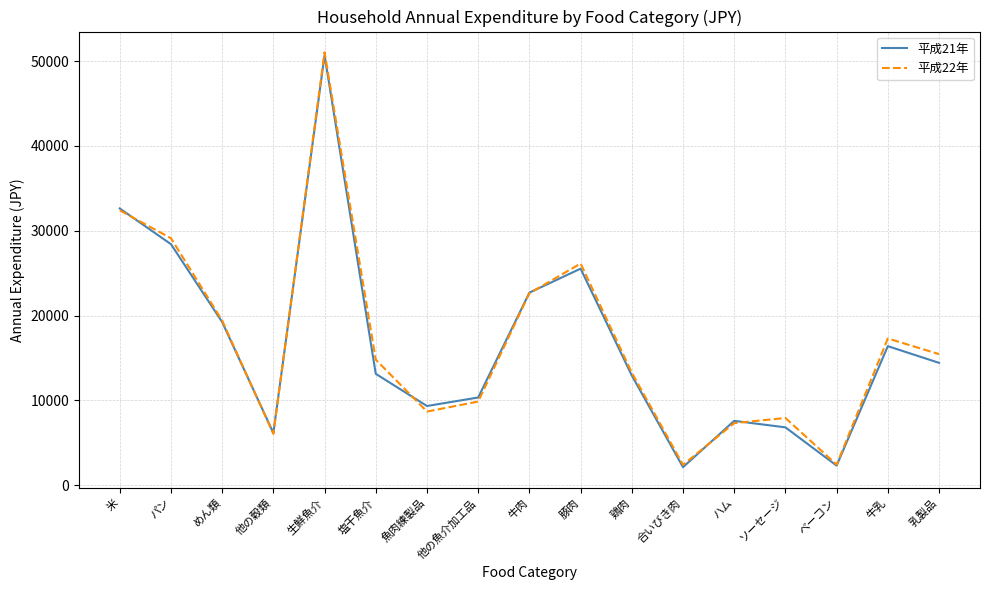

Which label corresponds to the largest value in the chart?

生鮮魚介